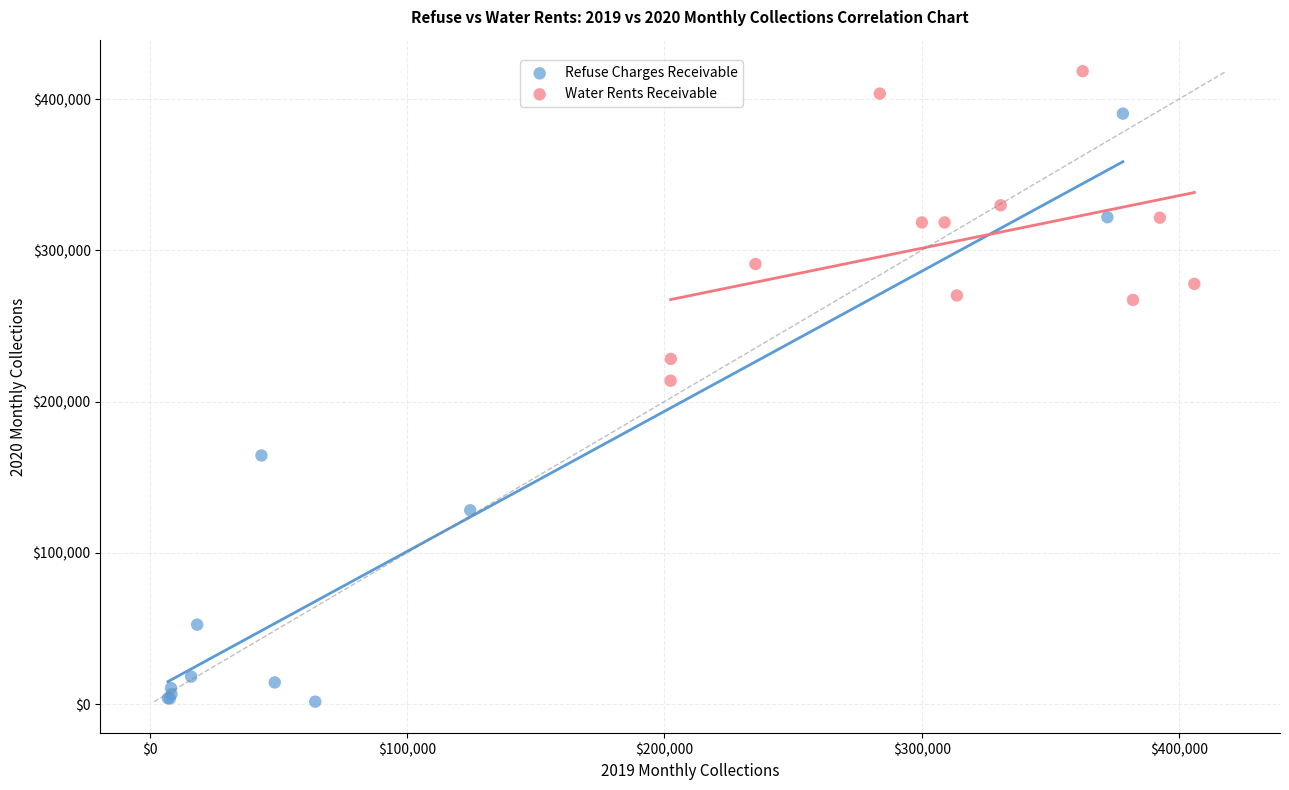

What are all the series names shown in the legend?

Refuse Charges Receivable, Water Rents Receivable